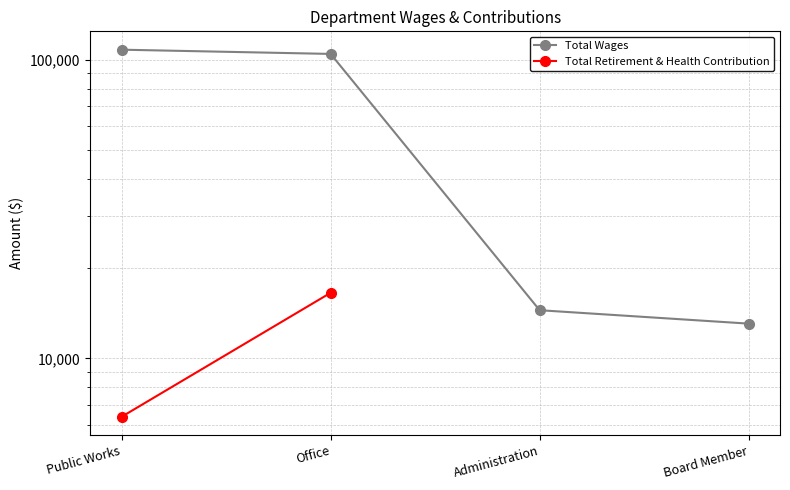

What is the label of the 4th point from the right?

Public Works